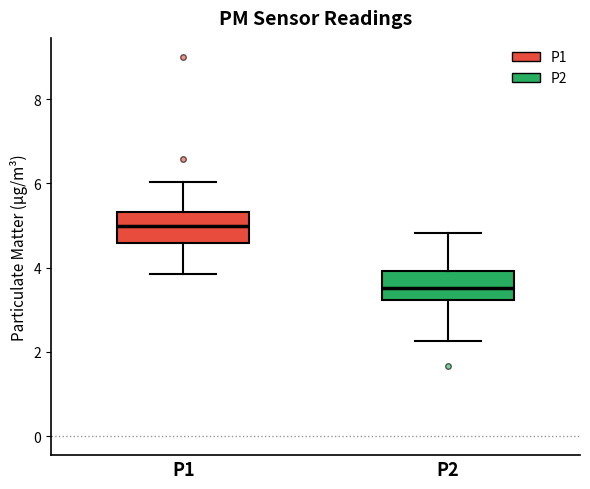

Reading left to right, read every box against the y-axis: the position of its median line, the range the box covers, and the ends of its whiskers. The values are not printed on the chart, so give them approximately, as read against the axis.

P1: median 5.0, box 4.6 to 5.4, whiskers 3.8 to 6.0
P2: median 3.6, box 3.2 to 4.0, whiskers 2.2 to 4.8